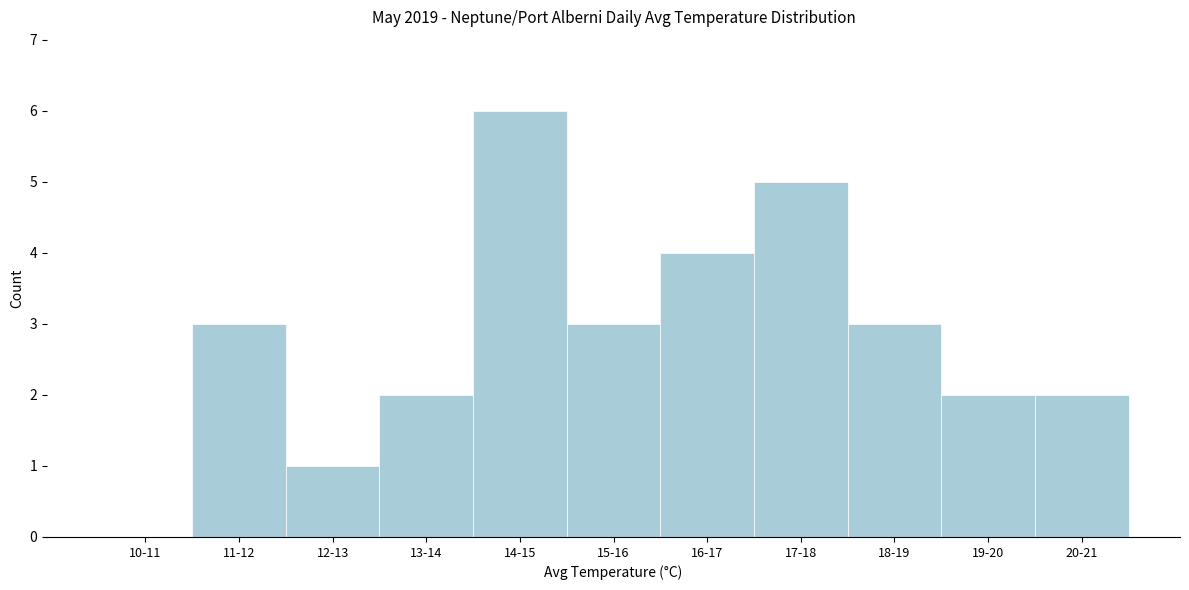

Reading left to right, transcribe all the data shown in this chart.

10-11=0	11-12=3	12-13=1	13-14=2	14-15=6	15-16=3	16-17=4	17-18=5	18-19=3	19-20=2	20-21=2